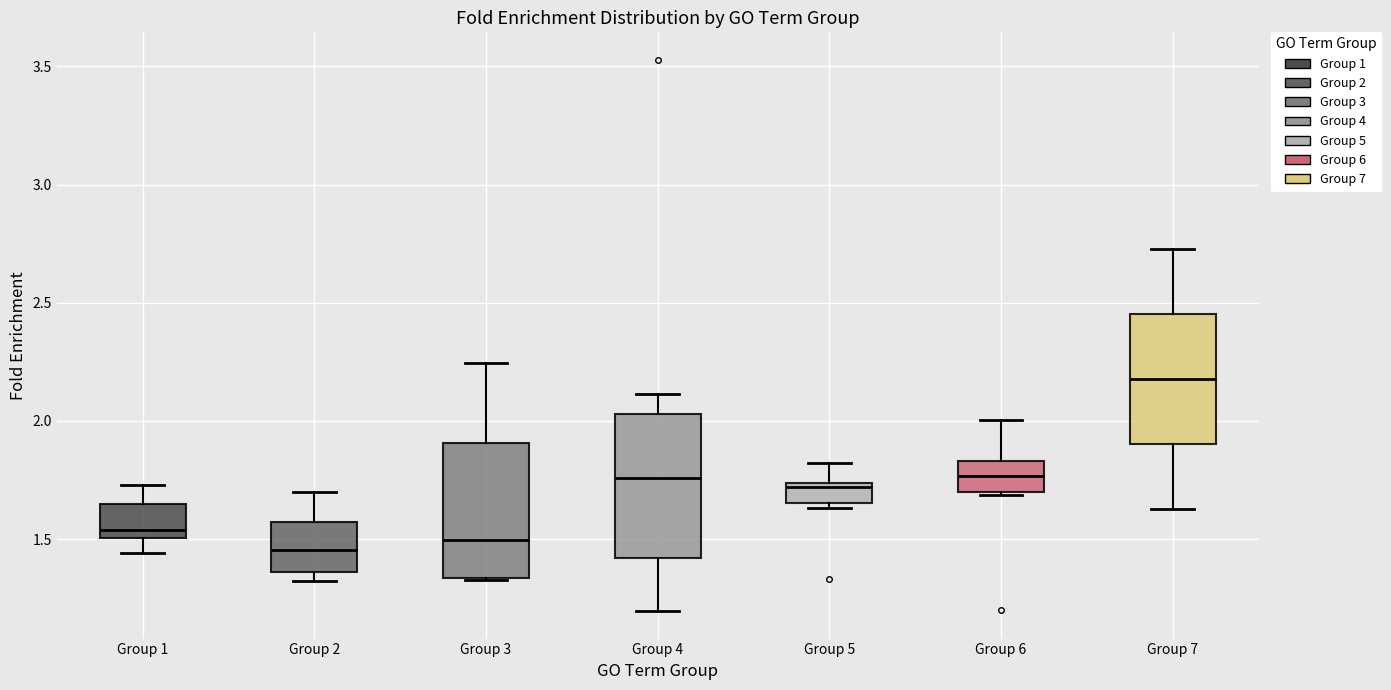

Where does the upper whisker of the box for Group 4 end on the y-axis? The values are not printed on the chart, so give them approximately, as read against the axis.

2.10